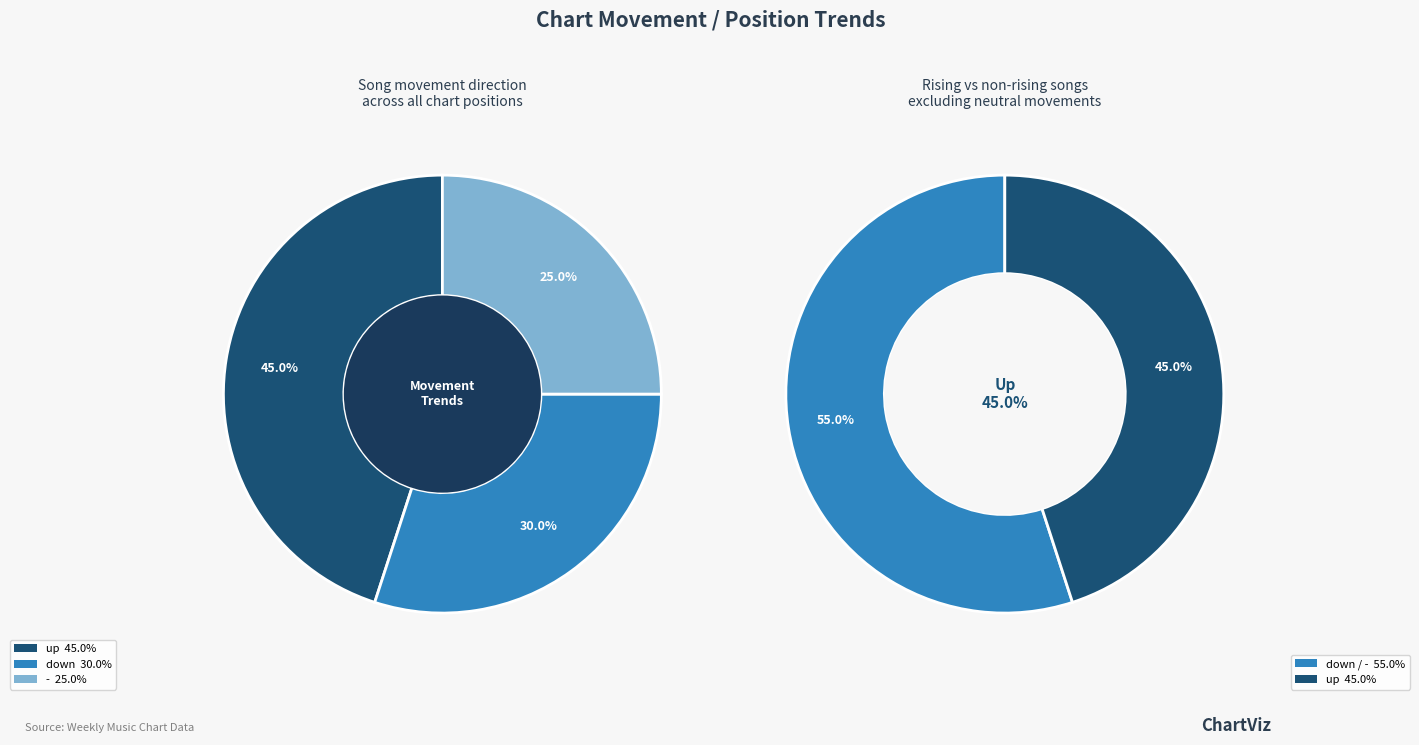

How many slices are in this pie chart?

3